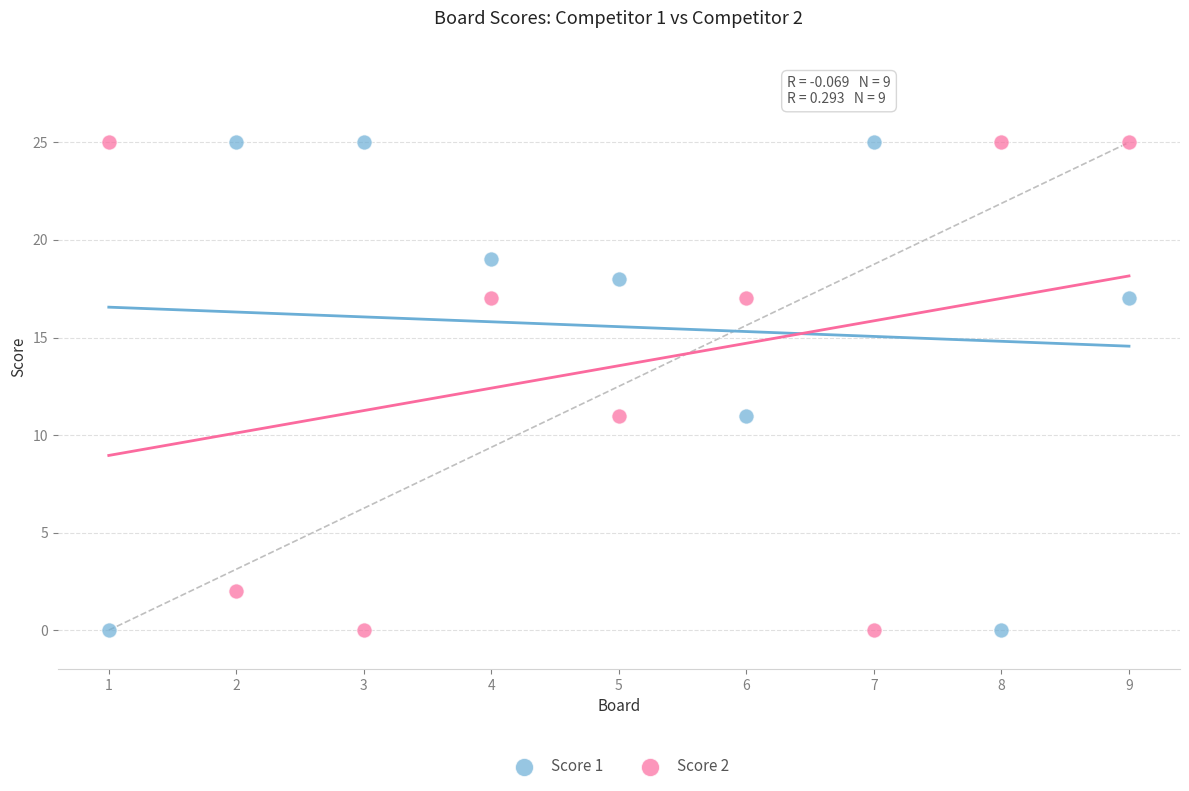

Across all data points, what is the range of Y values (max minus min)?

25